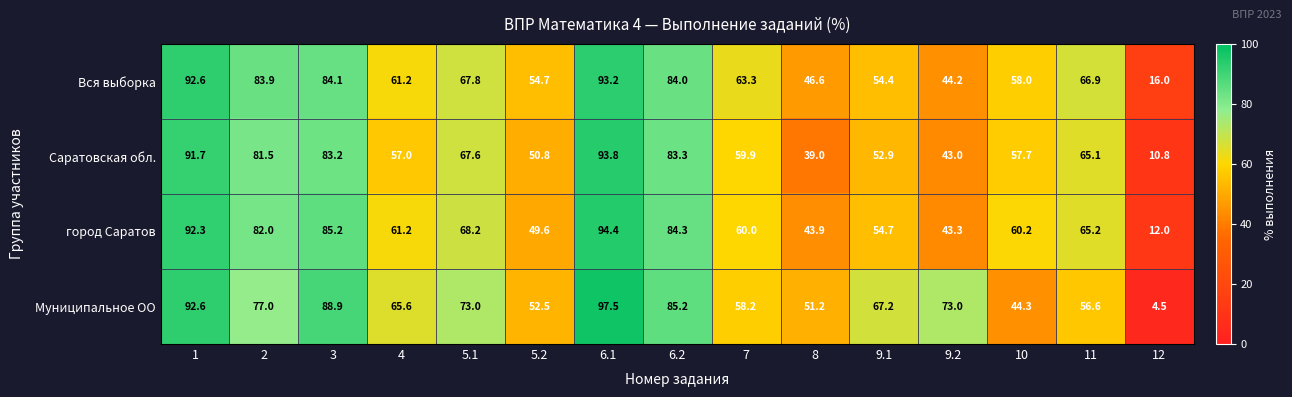

How many series are shown in this chart?

4